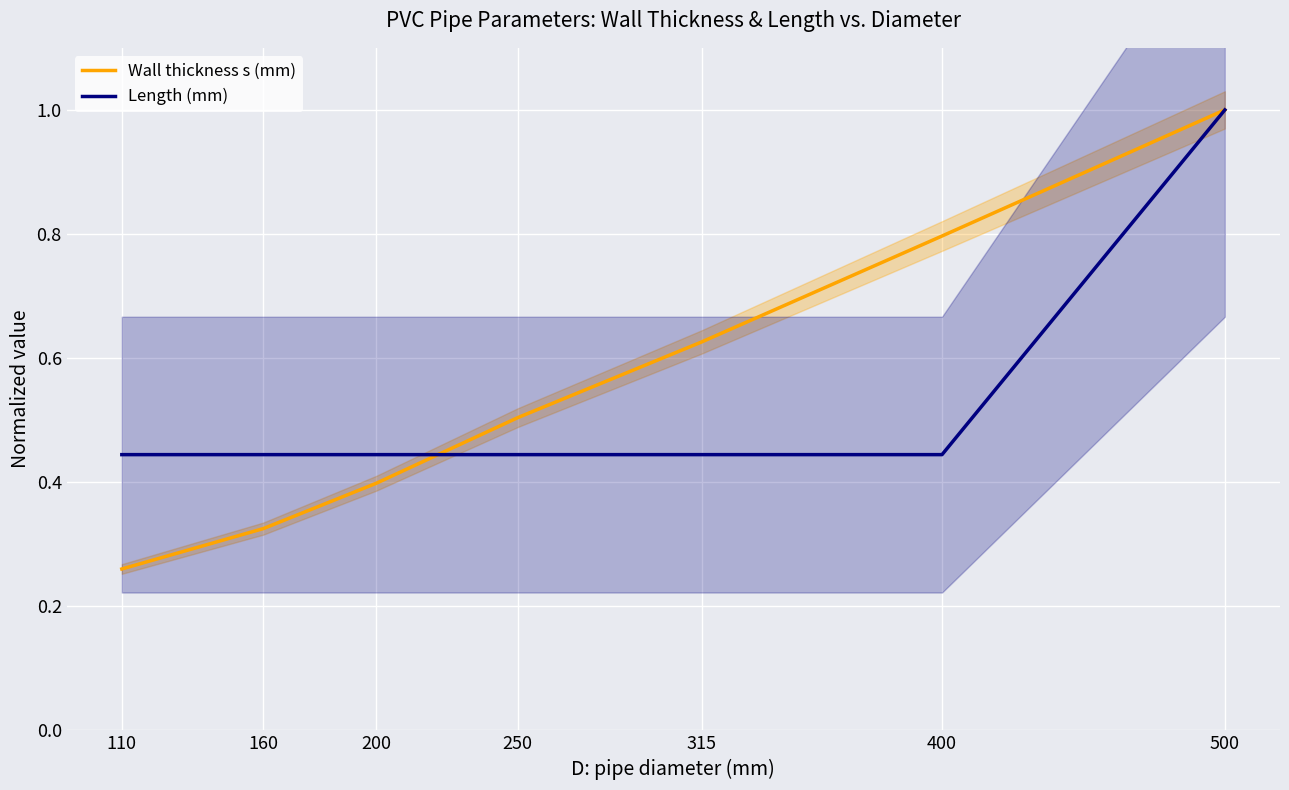

What is the sum of the Length (mm) values at 315 and 500?

1.4